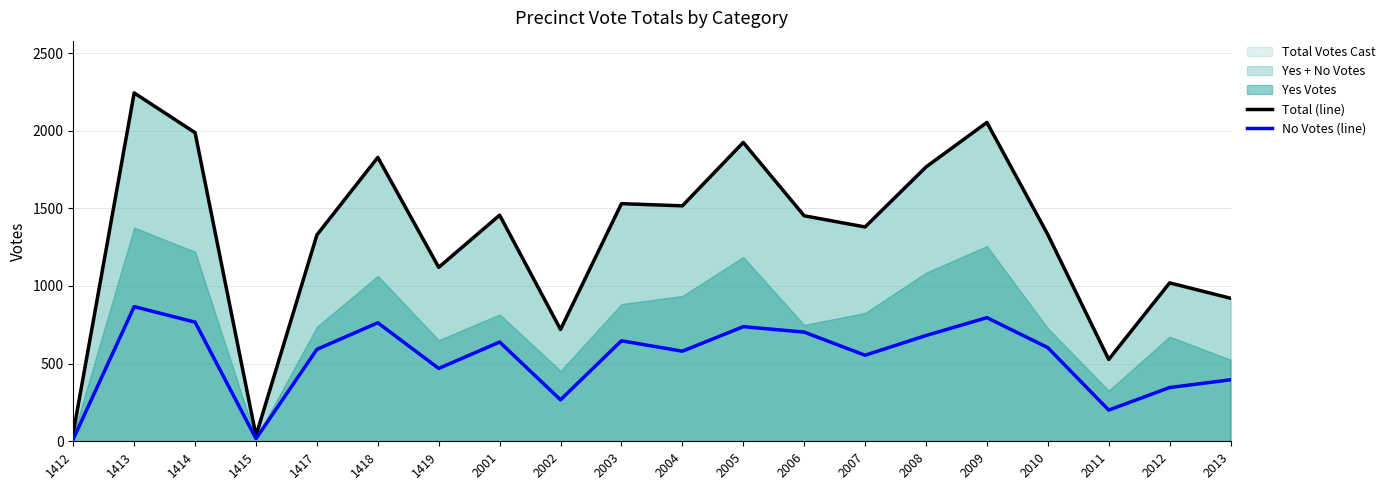

How many lines are shown in the chart?

2